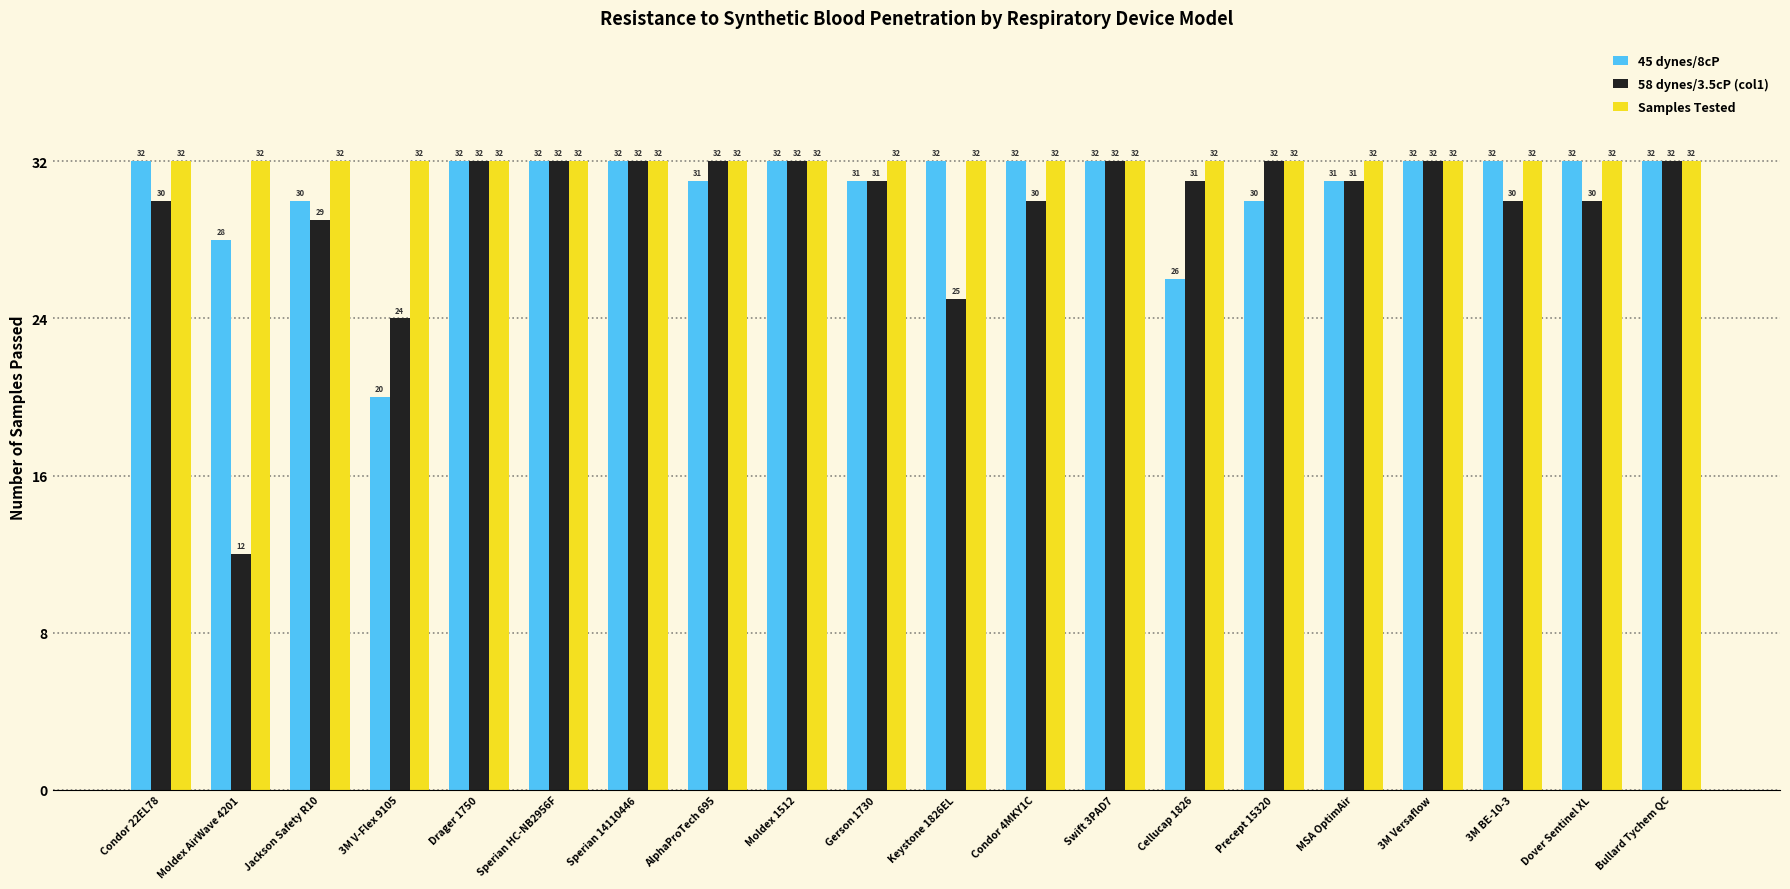

Reading right to left, list all the values displayed in this chart.

45 dynes/8cP: Bullard Tychem QC=32	Dover Sentinel XL=32	3M BE-10-3=32	3M Versaflow=32	MSA OptimAir=31	Precept 15320=30	Cellucap 1826=26	Swift 3PAD7=32	Condor 4MKY1C=32	Keystone 1826EL=32	Gerson 1730=31	Moldex 1512=32	AlphaProTech 695=31	Sperian 14110446=32	Sperian HC-NB2956F=32	Drager 1750=32	3M V-Flex 9105=20	Jackson Safety R10=30	Moldex AirWave 4201=28	Condor 22EL78=32
58 dynes/3.5cP (col1): Bullard Tychem QC=32	Dover Sentinel XL=30	3M BE-10-3=30	3M Versaflow=32	MSA OptimAir=31	Precept 15320=32	Cellucap 1826=31	Swift 3PAD7=32	Condor 4MKY1C=30	Keystone 1826EL=25	Gerson 1730=31	Moldex 1512=32	AlphaProTech 695=32	Sperian 14110446=32	Sperian HC-NB2956F=32	Drager 1750=32	3M V-Flex 9105=24	Jackson Safety R10=29	Moldex AirWave 4201=12	Condor 22EL78=30
Samples Tested: Bullard Tychem QC=32	Dover Sentinel XL=32	3M BE-10-3=32	3M Versaflow=32	MSA OptimAir=32	Precept 15320=32	Cellucap 1826=32	Swift 3PAD7=32	Condor 4MKY1C=32	Keystone 1826EL=32	Gerson 1730=32	Moldex 1512=32	AlphaProTech 695=32	Sperian 14110446=32	Sperian HC-NB2956F=32	Drager 1750=32	3M V-Flex 9105=32	Jackson Safety R10=32	Moldex AirWave 4201=32	Condor 22EL78=32